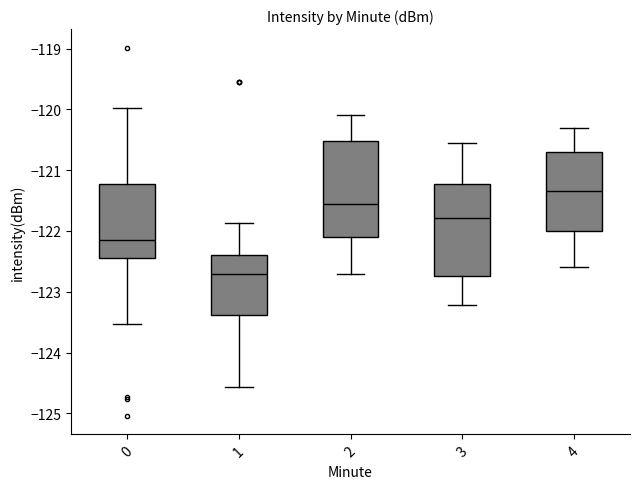

Which box's median line is the lowest?

1